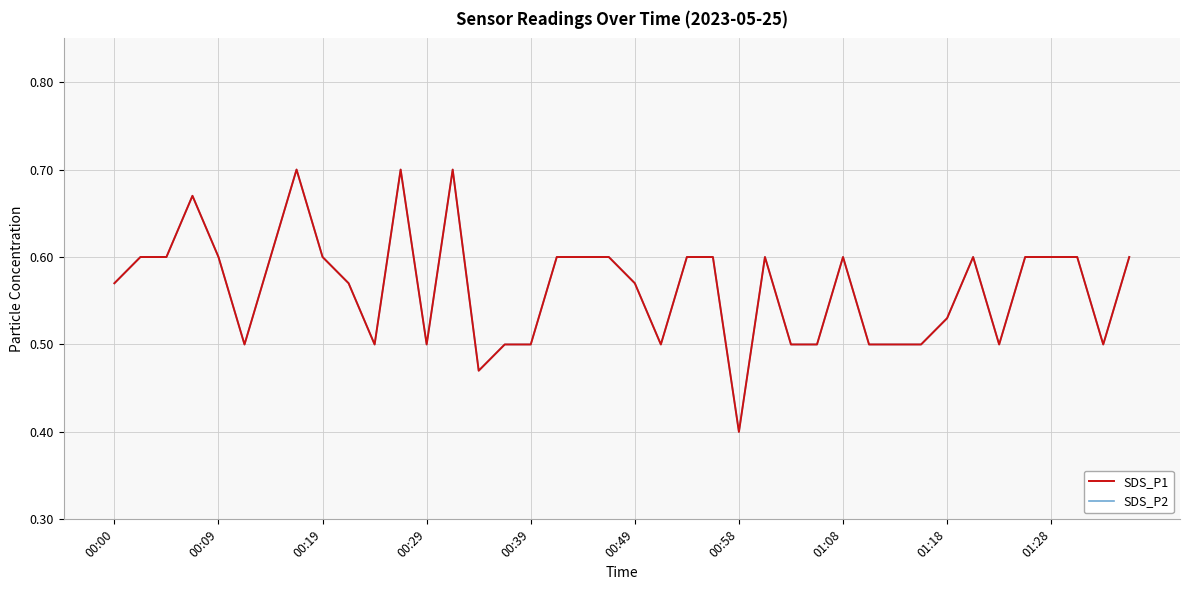

Does the chart have visible grid lines?

Yes